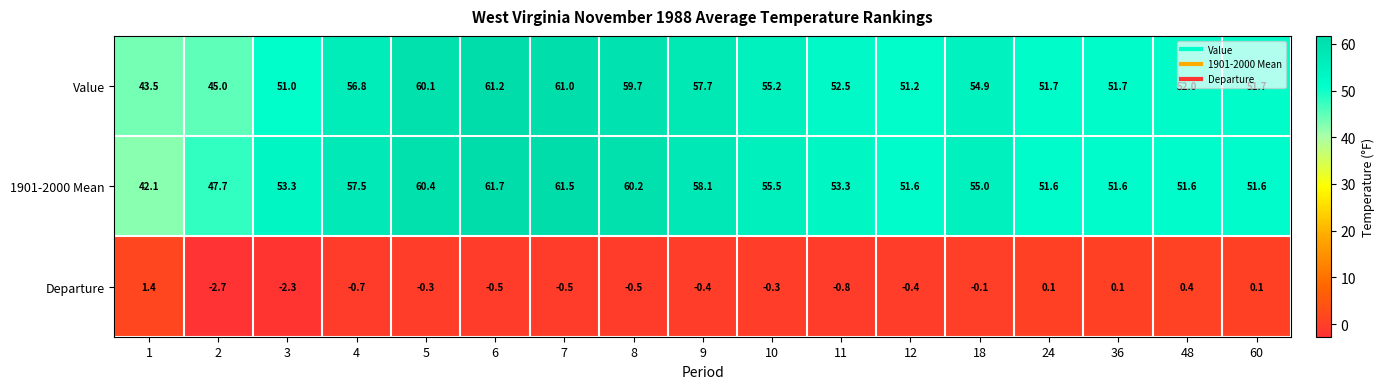

Rank the series by their maximum value, from lowest to highest.

Departure, Value, 1901-2000 Mean